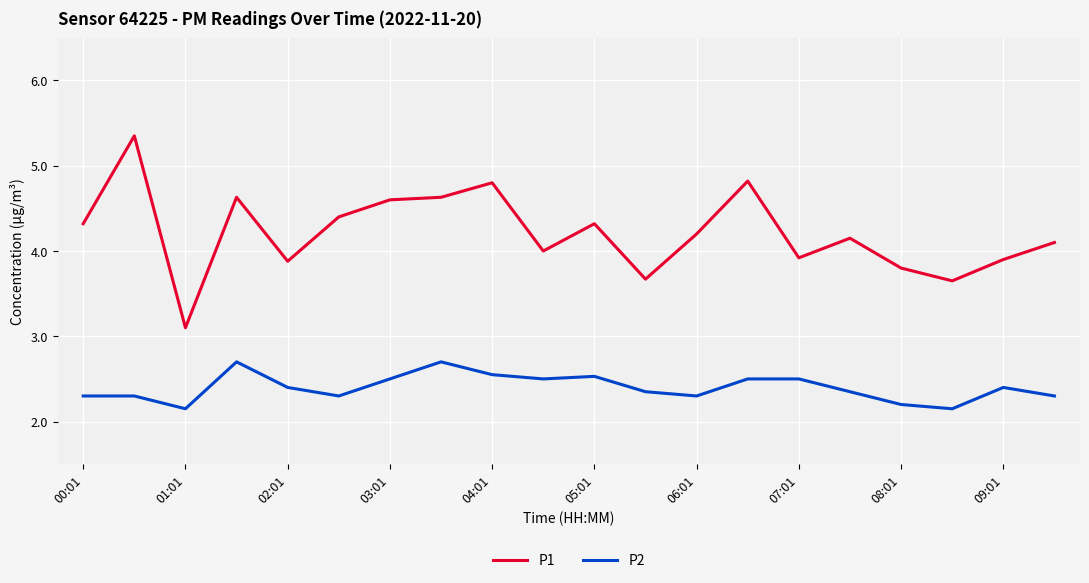

What is the difference between the maximum and minimum values in the P2 series?

0.6